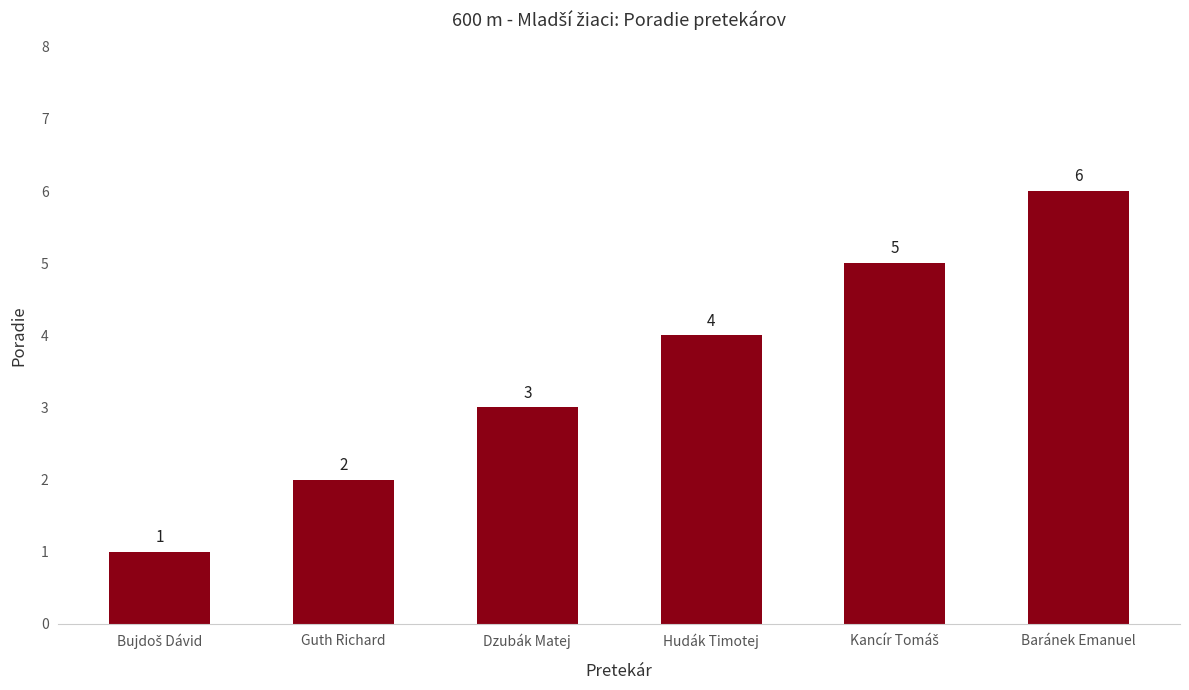

What is the maximum value shown in the chart?

6